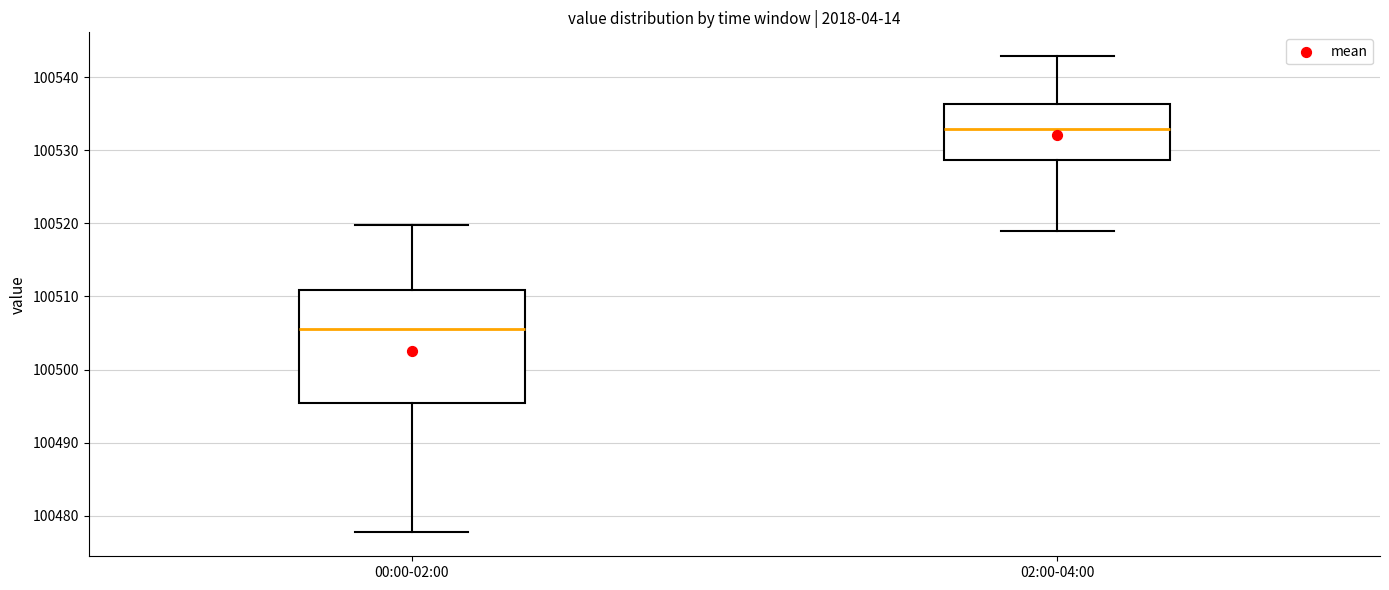

Reading left to right, read every box against the y-axis: the position of its median line, the range the box covers, and the ends of its whiskers. The values are not printed on the chart, so give them approximately, as read against the axis.

00:00-02:00: median 100506, box 100495 to 100511, whiskers 100478 to 100520
02:00-04:00: median 100533, box 100529 to 100536, whiskers 100519 to 100543